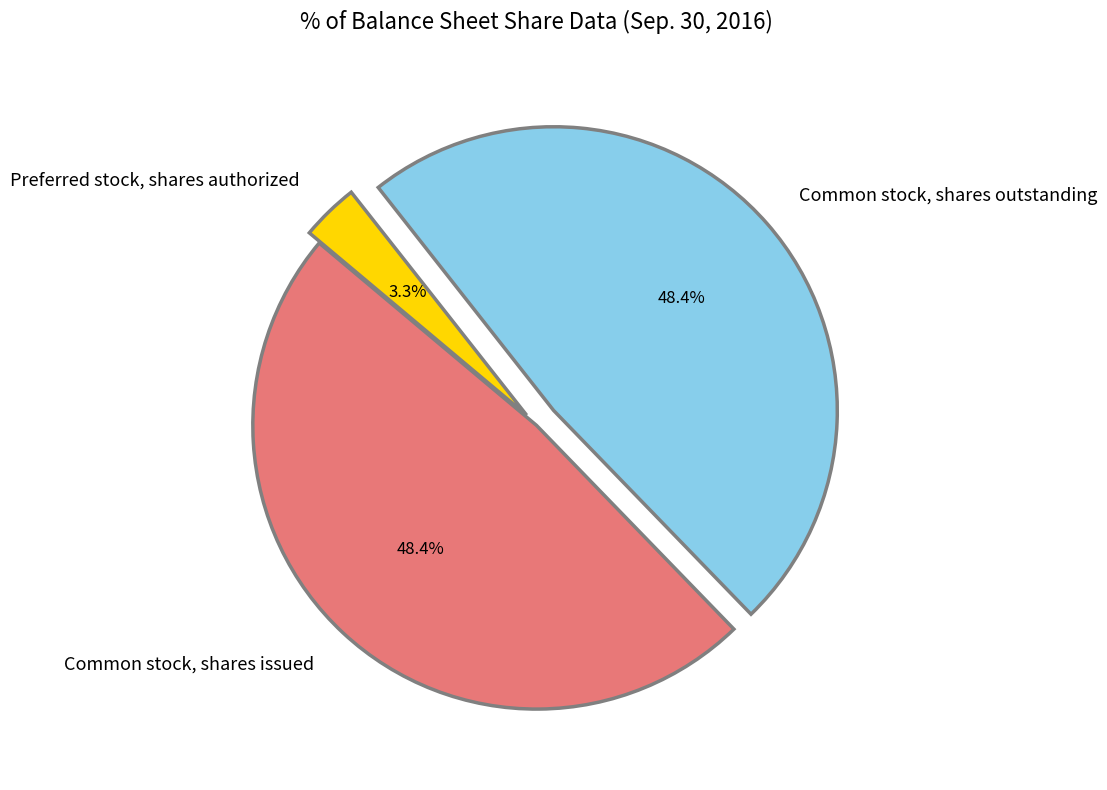

What is the total percentage of Common stock, shares issued and Preferred stock, shares authorized?

51.6%